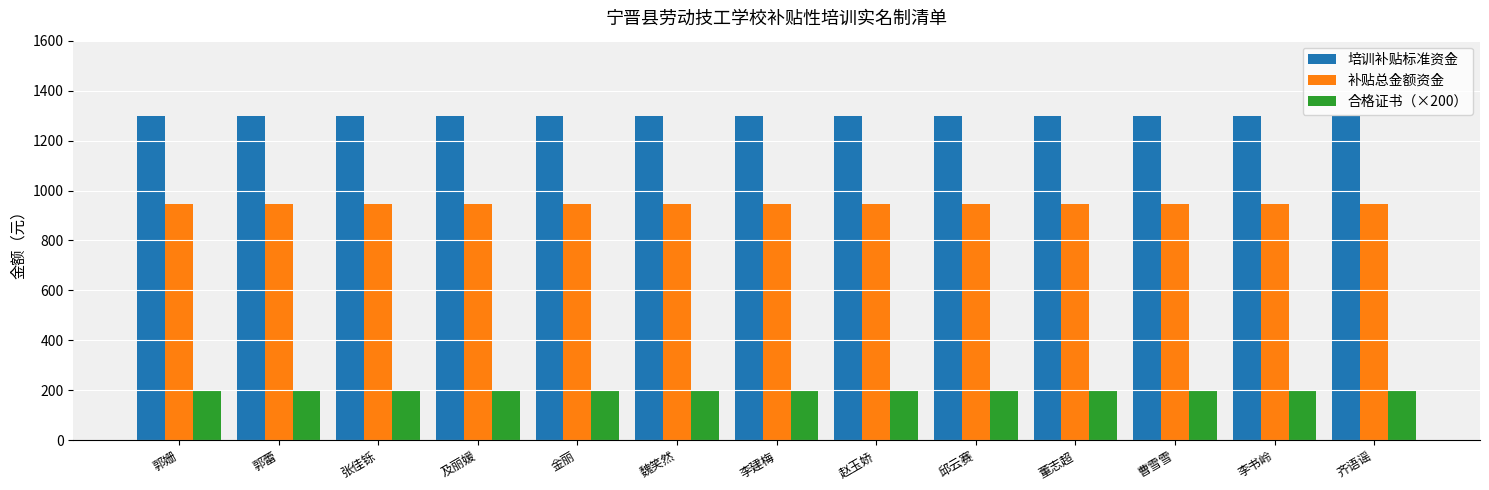

Reading left to right, what are all the values shown in this chart?

培训补贴标准资金: 1300	1300	1300	1300	1300	1300	1300	1300	1300	1300	1300	1300	1300
补贴总金额资金: 945	945	945	945	945	945	945	945	945	945	945	945	945
合格证书（×200）: 200	200	200	200	200	200	200	200	200	200	200	200	200